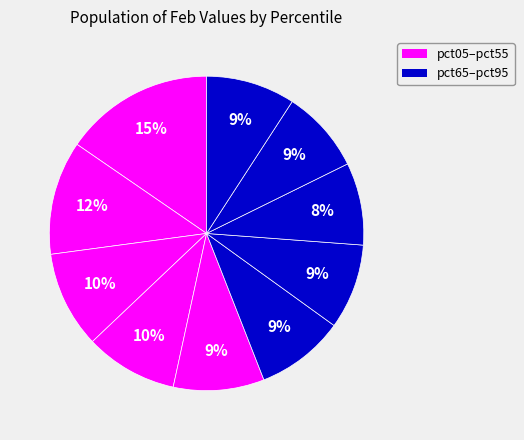

How many slices are in this pie chart?

10